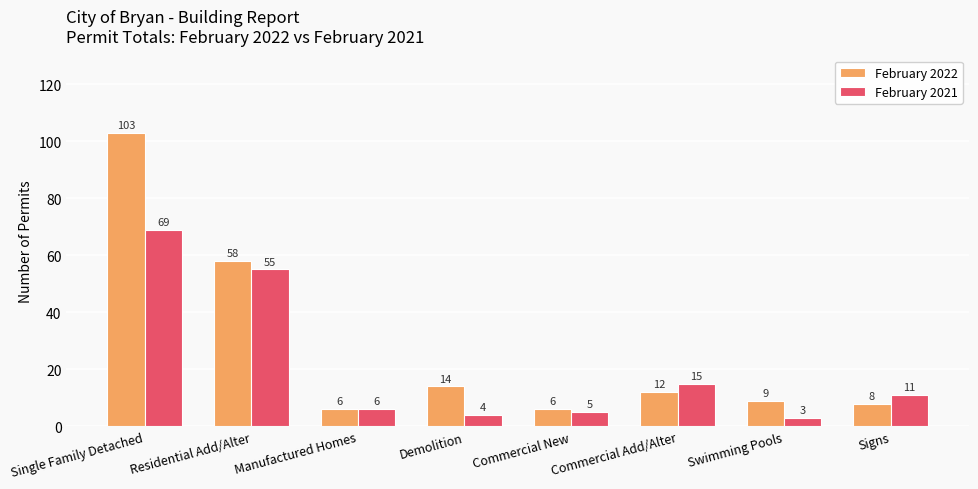

Which series has the largest total across all categories?

February 2022